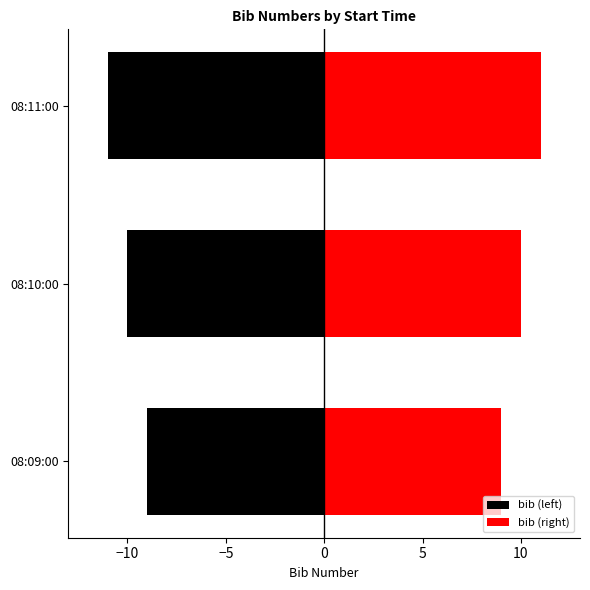

What is the approximate value at 08:11:00?

11